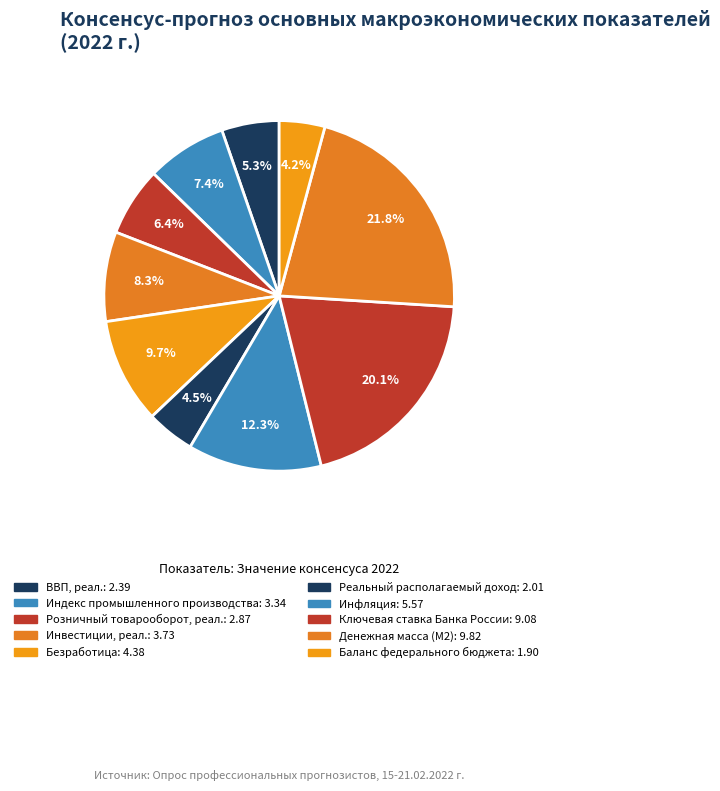

What is the change in value from Инвестиции, реал. to Ключевая ставка Банка России?

+5.4